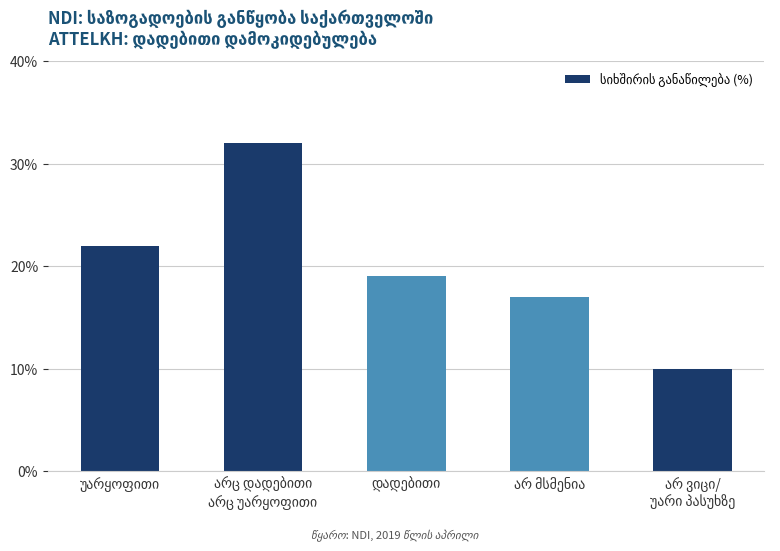

What is the maximum value shown in the chart?

32